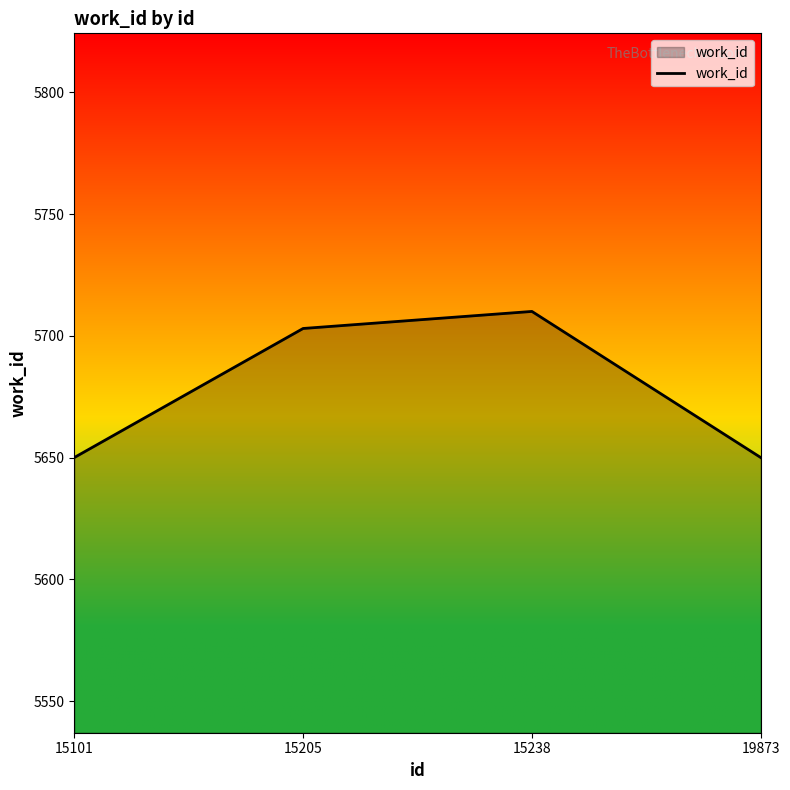

What is the difference between the second highest and second lowest values?

53